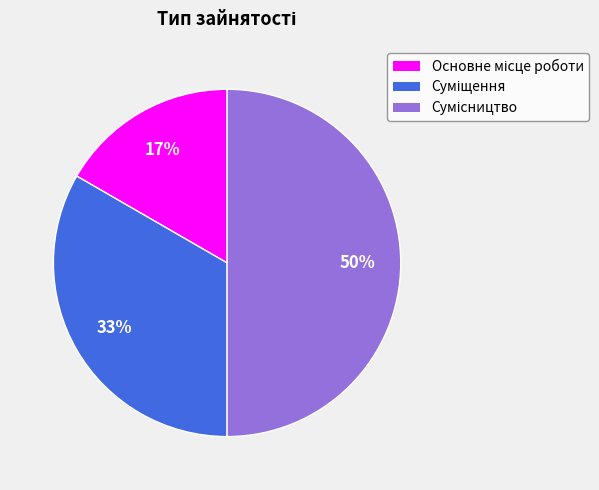

To the nearest percent, what is the difference between the largest and smallest slice percentages?

33%